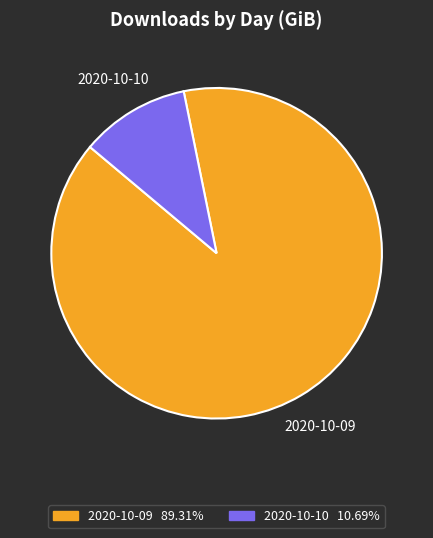

Which slice represents more than half of the pie?

2020-10-09